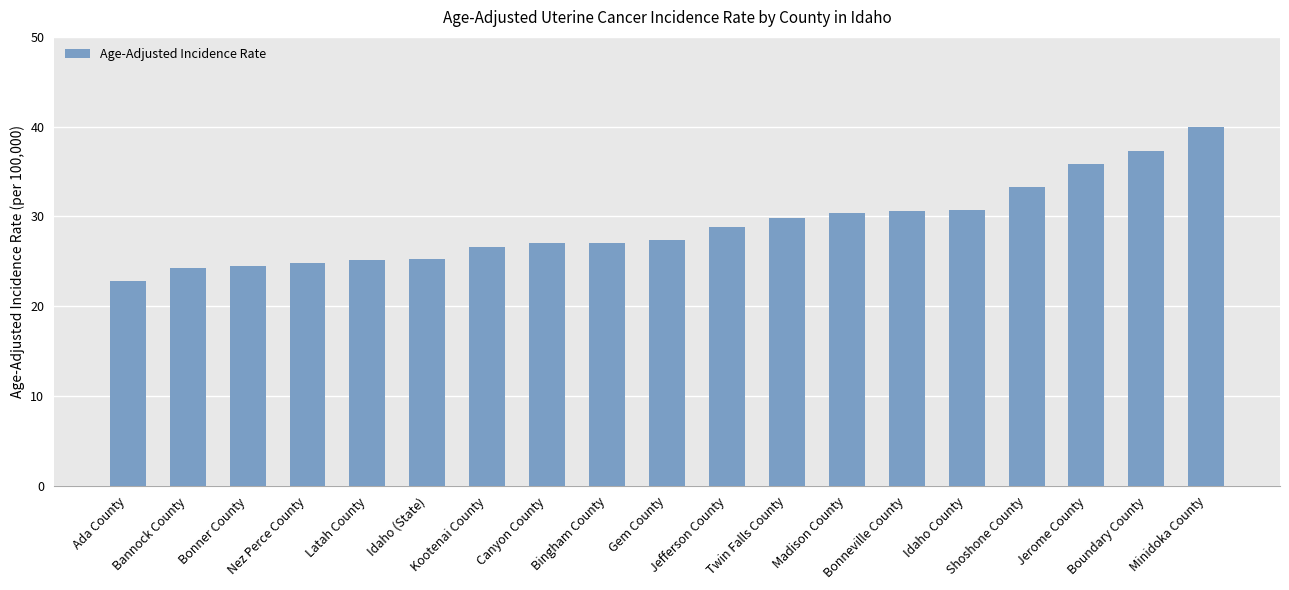

What is the change in value from Latah County to Gem County?

+2.2